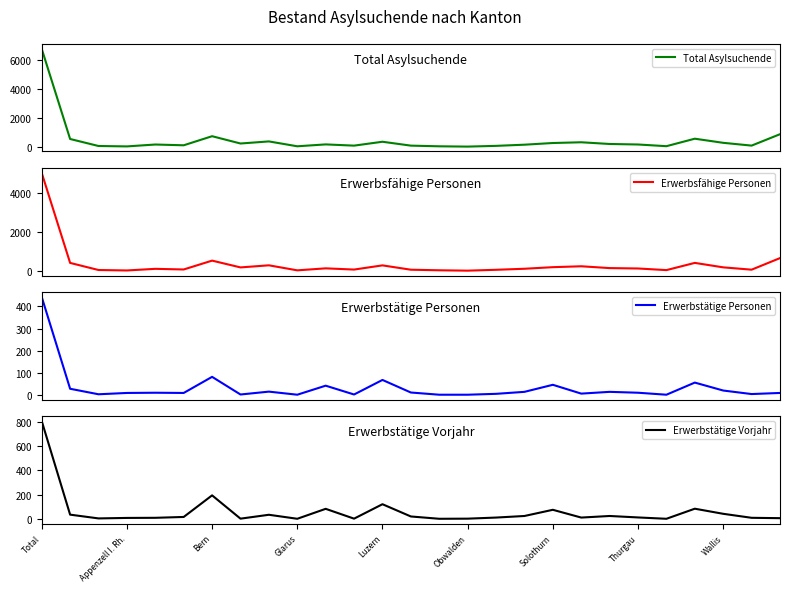

What is the difference between the maximum and second lowest values in the Erwerbstätige Personen series?

443